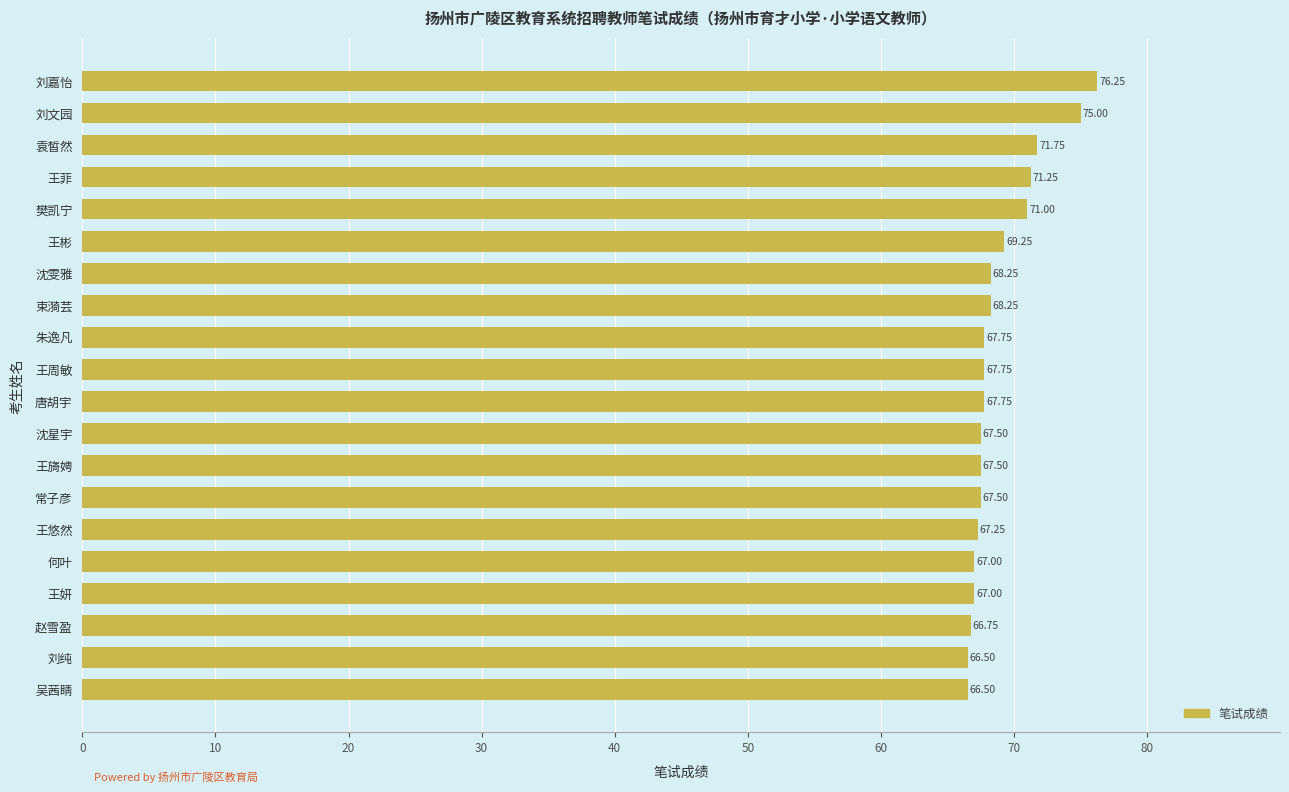

At which label is the value closest to 71?

樊凯宁